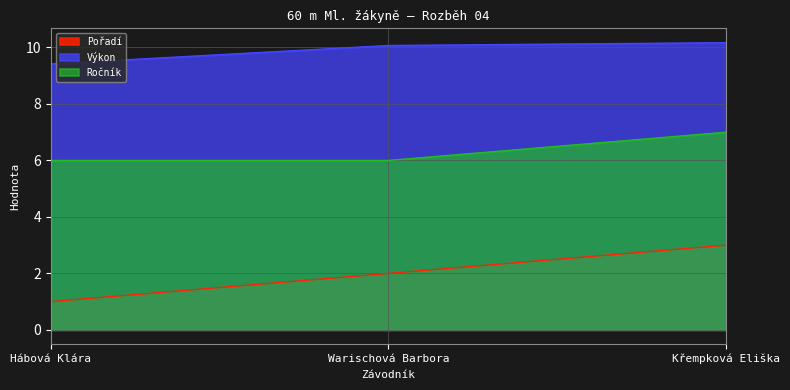

Reading left to right, what are all the values shown in this chart?

Pořadí: 1.0	2.0	3.0
Výkon: 9.4	10.1	10.2
Ročník: 6.0	6.0	7.0